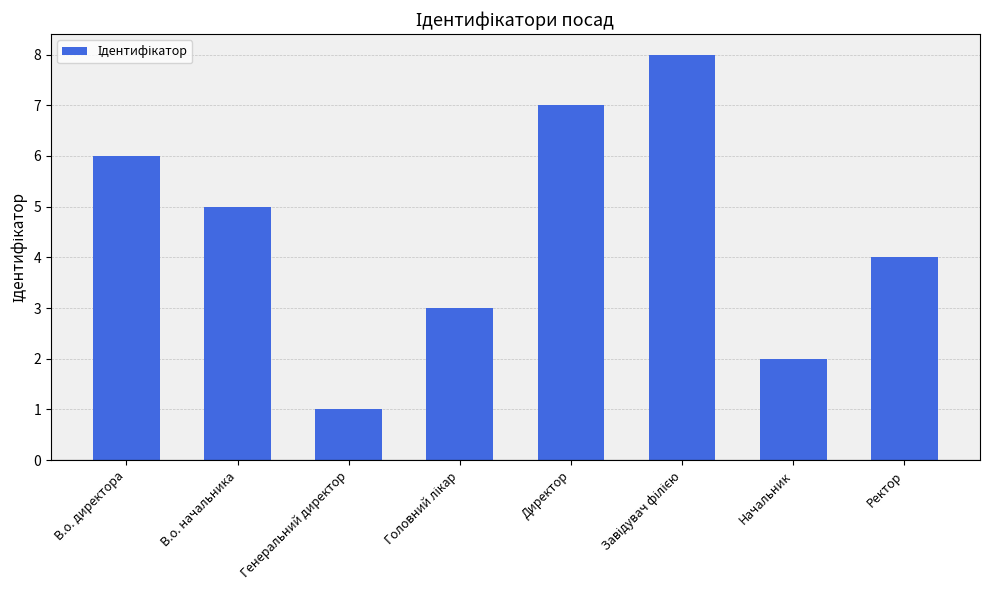

How many bars are there in total?

8